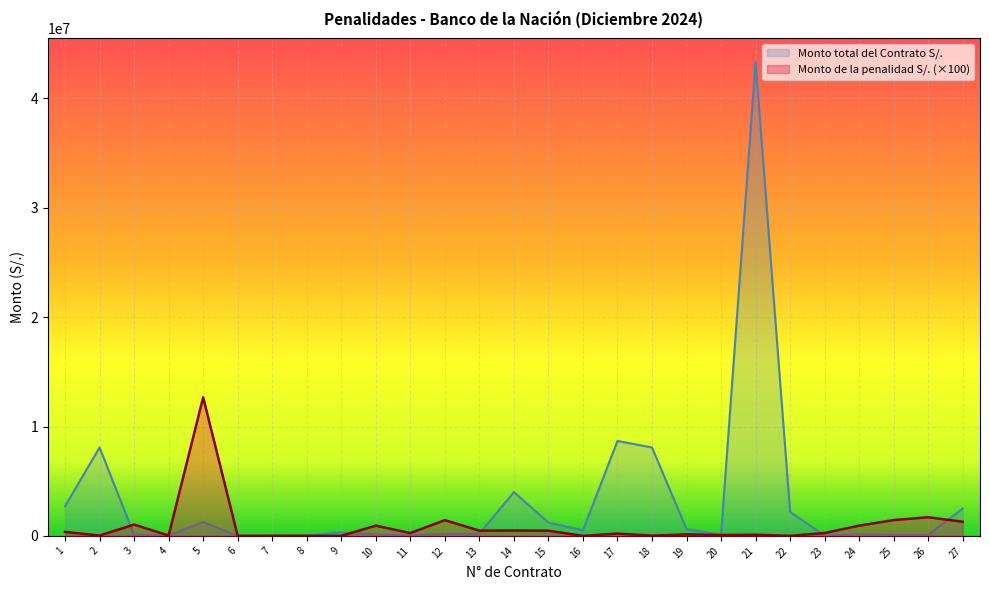

Between 4 and 15, which series saw the biggest shift?

Monto total del Contrato S/.